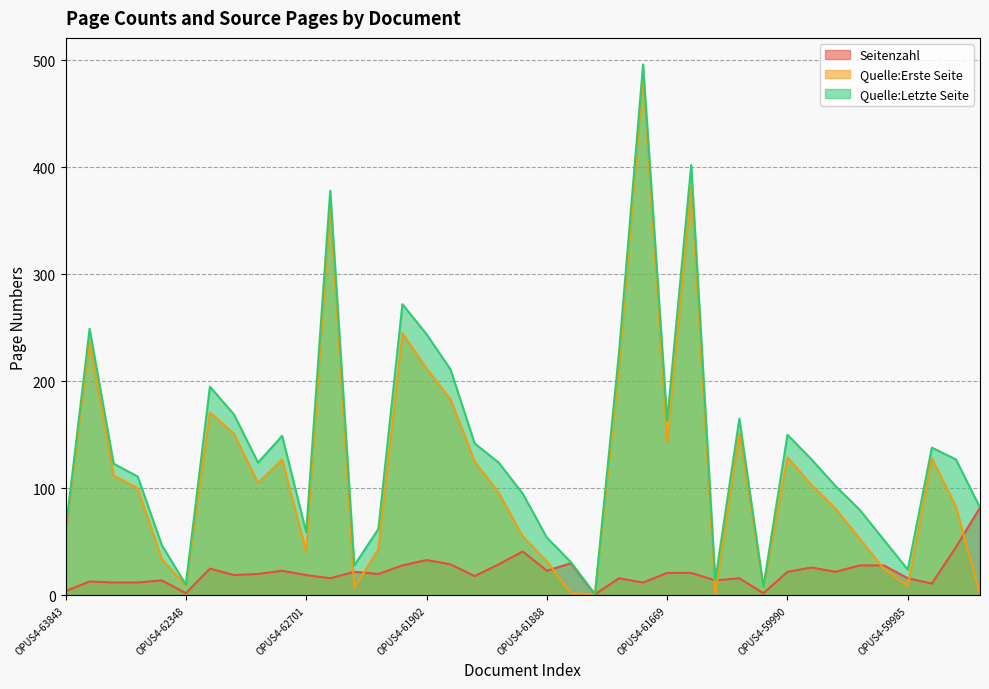

What position from the left is OPUS4-63787?

2